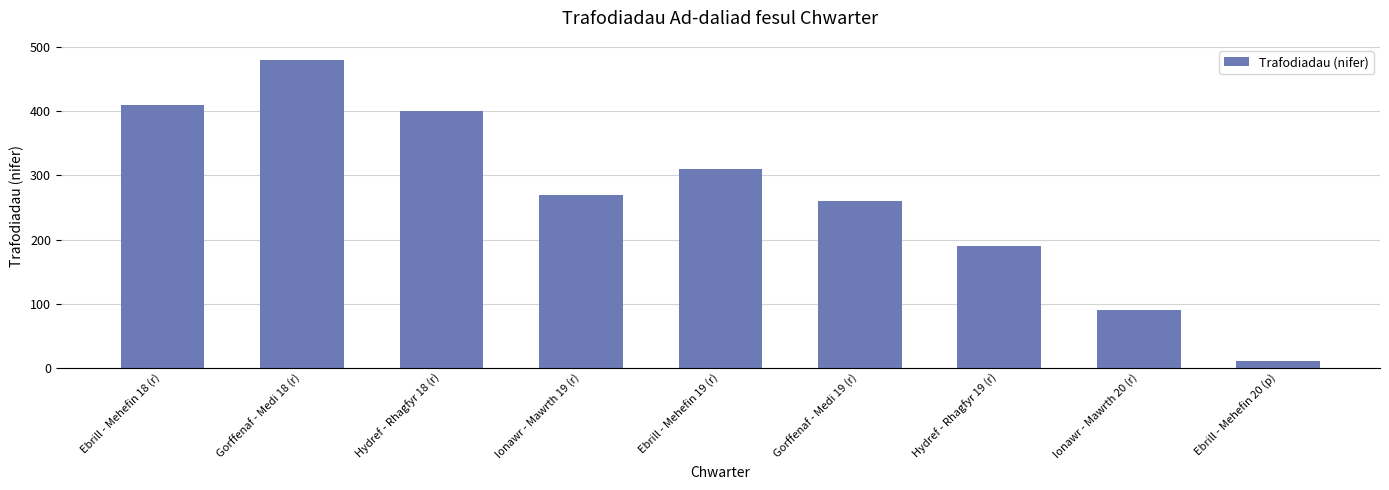

How many distinct data groups are displayed?

1